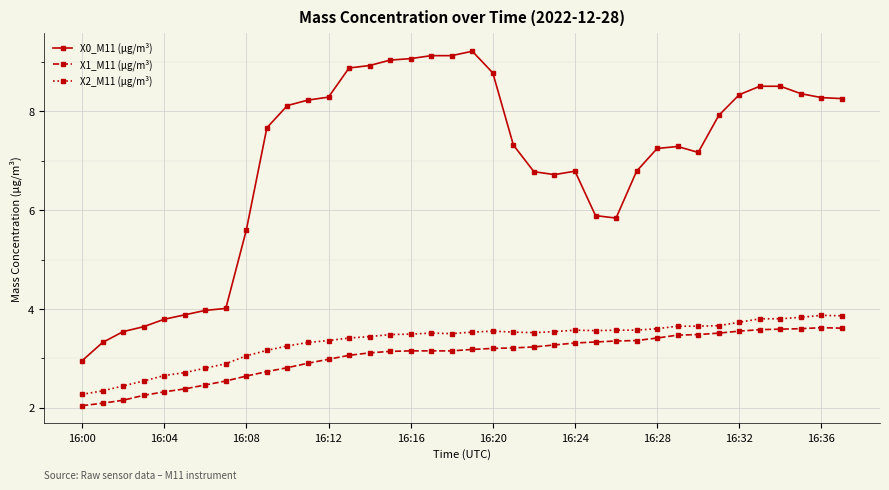

True or false: X2_M11 (μg/m³) and X1_M11 (μg/m³) cross at least once.

False